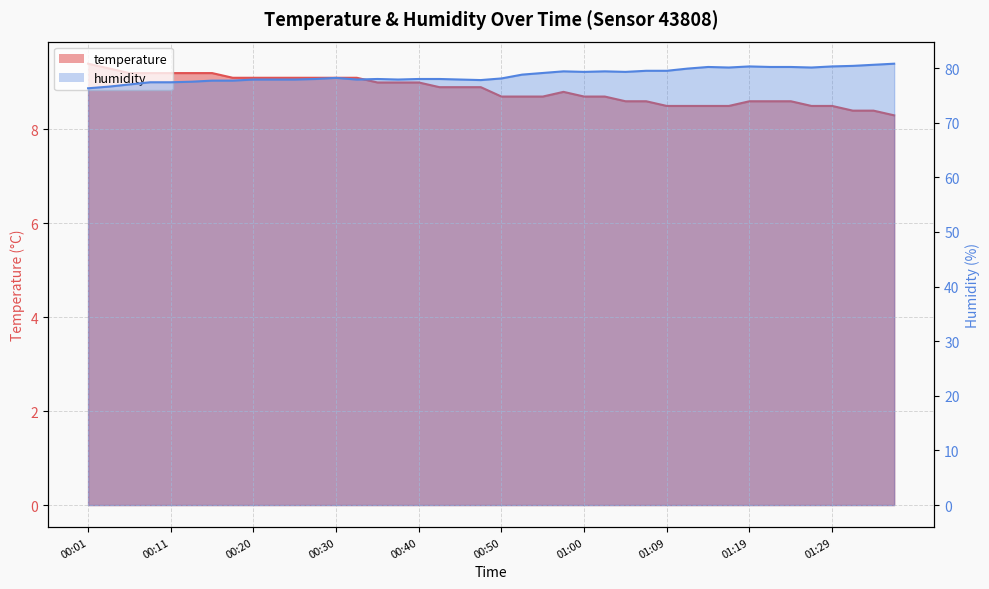

True or false: humidity has a value of 79.5 at 01:09.

True